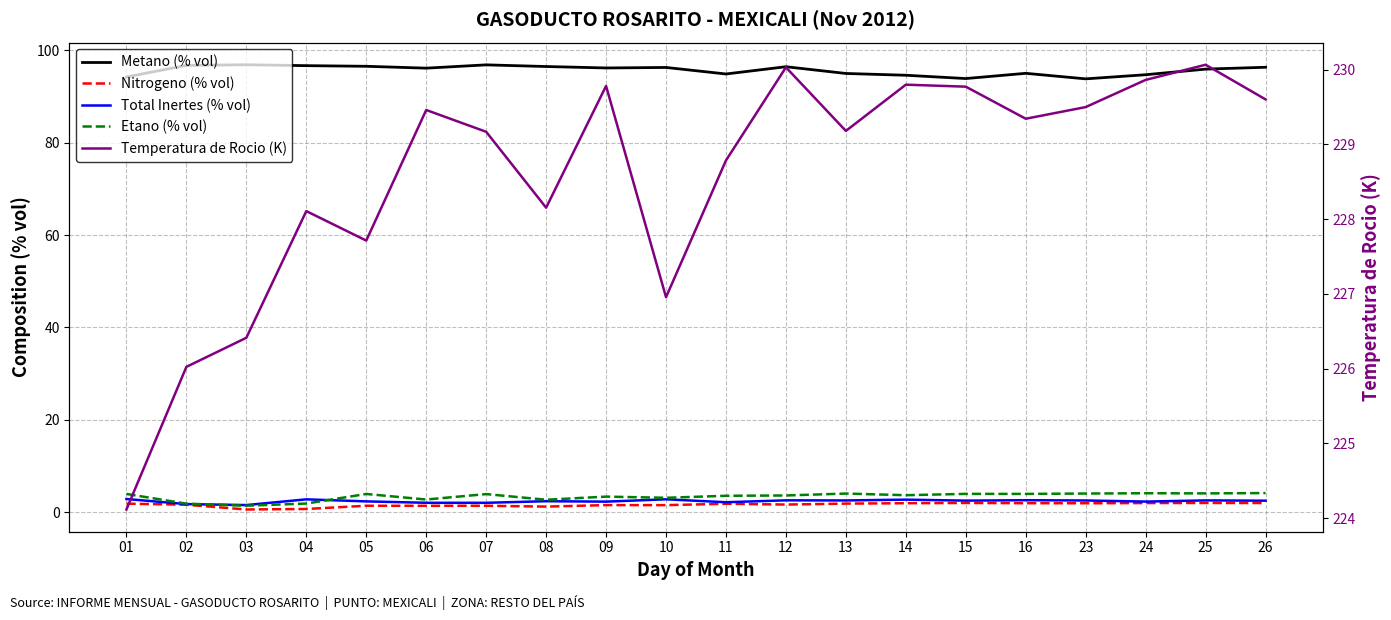

Between 24 and 26, which series saw the biggest shift?

Metano (% vol)